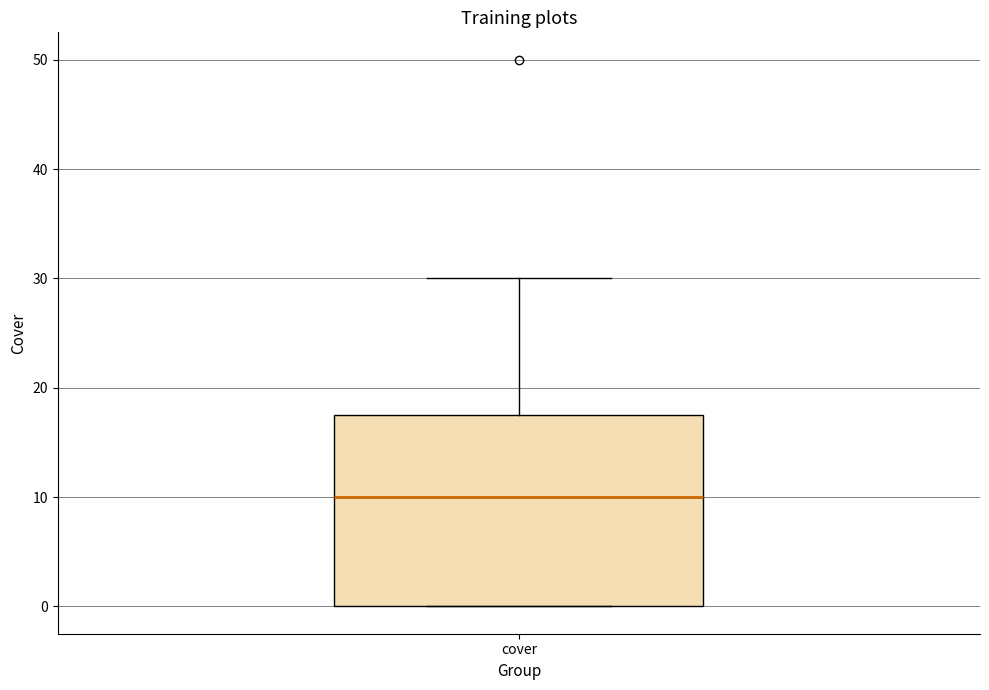

Transcribe this box plot: give where the median line is, the range the box spans, and where the two whiskers end, as read against the y-axis. The values are not printed on the chart, so give them approximately, as read against the axis.

median 10, box 0 to 18, whiskers 0 to 30